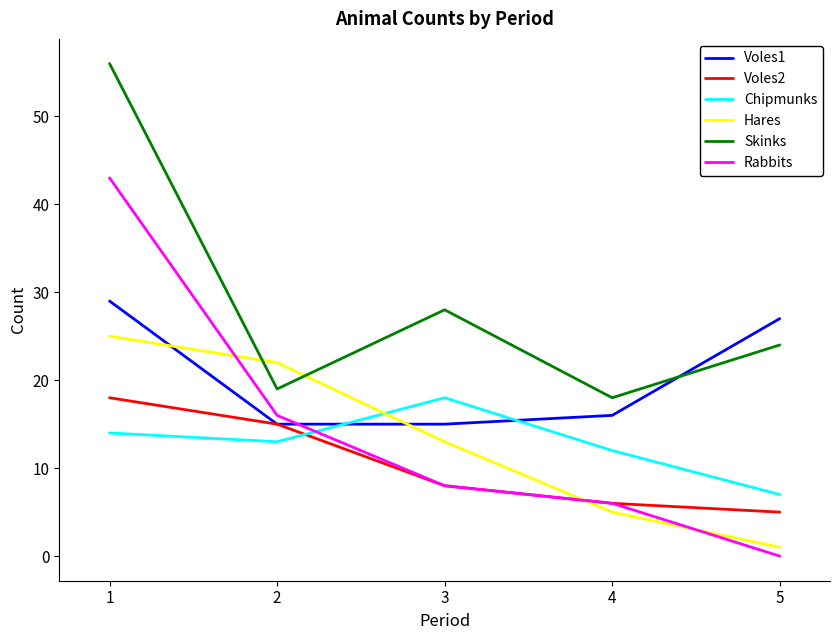

Which series has the largest range (max minus min)?

Rabbits